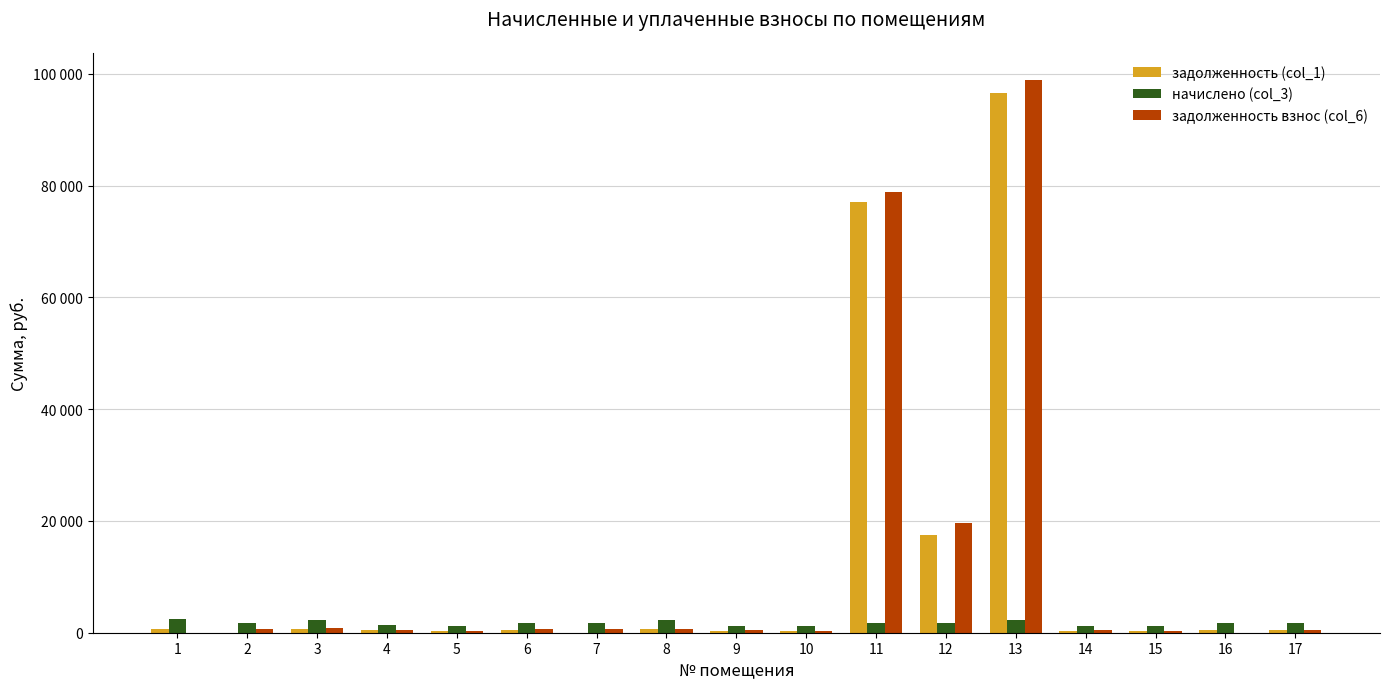

What are all the series names shown in the legend?

задолженность (col_1), начислено (col_3), задолженность взнос (col_6)